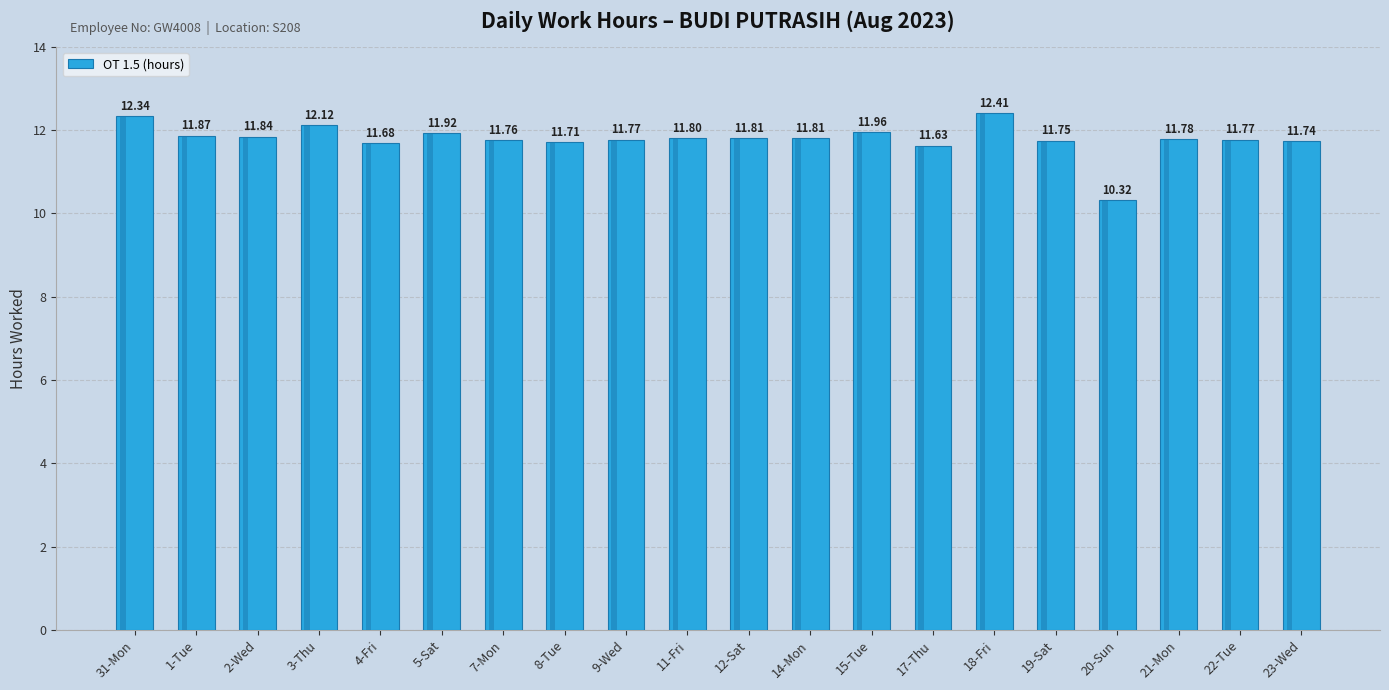

Reading right to left, transcribe all the data shown in this chart.

11.7	11.8	11.8	10.3	11.8	12.4	11.6	12.0	11.8	11.8	11.8	11.8	11.7	11.8	11.9	11.7	12.1	11.8	11.9	12.3